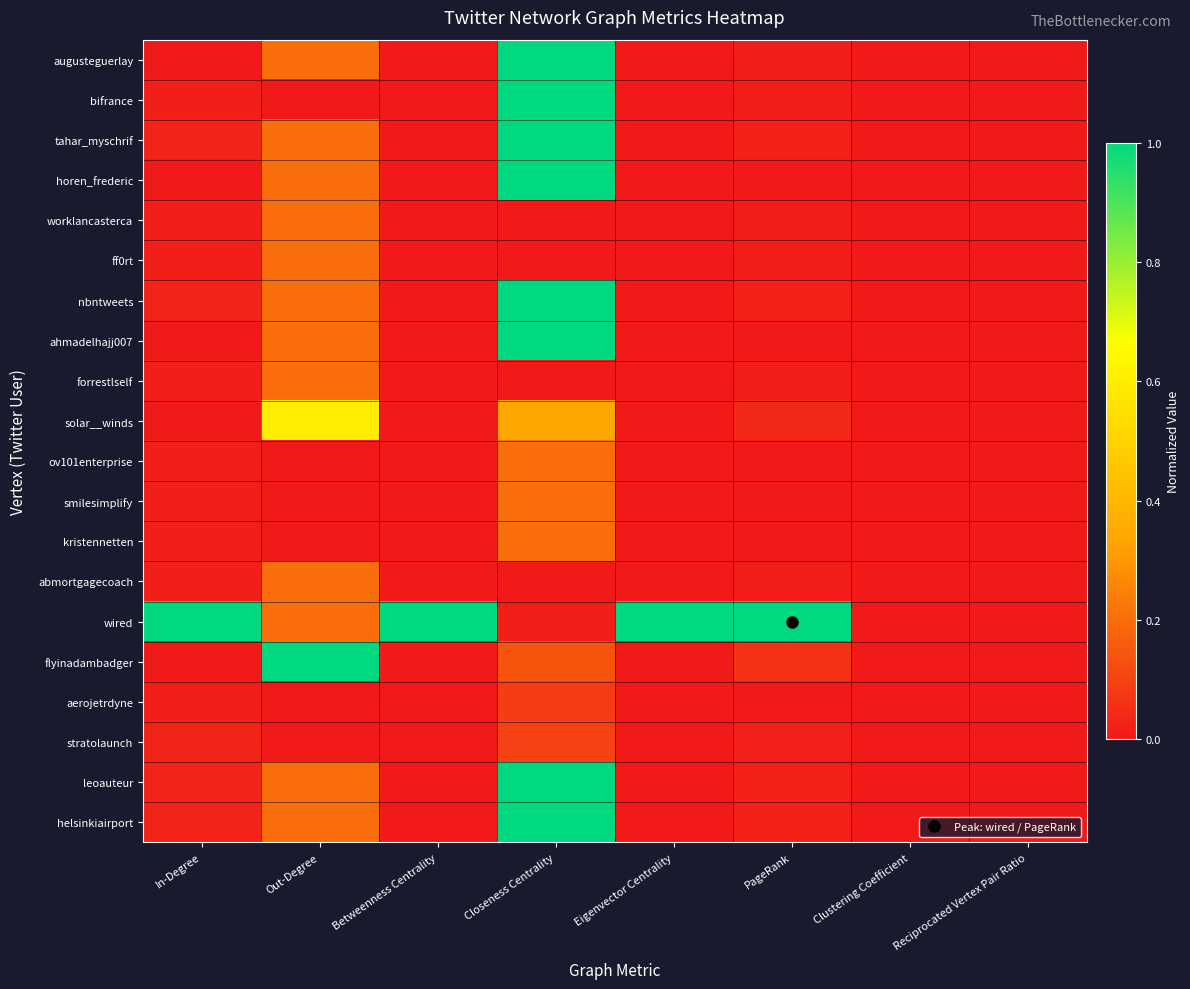

Reading left to right, list all the values displayed in this chart.

augusteguerlay: In-Degree=0.0	Out-Degree=0.2	Betweenness Centrality=0.0	Closeness Centrality=1.0	Eigenvector Centrality=0.0	PageRank=0.0	Clustering Coefficient=0.0	Reciprocated Vertex Pair Ratio=0.0
bifrance: In-Degree=0.0	Out-Degree=0.0	Betweenness Centrality=0.0	Closeness Centrality=1.0	Eigenvector Centrality=0.0	PageRank=0.0	Clustering Coefficient=0.0	Reciprocated Vertex Pair Ratio=0.0
tahar_myschrif: In-Degree=0.0	Out-Degree=0.2	Betweenness Centrality=0.0	Closeness Centrality=1.0	Eigenvector Centrality=0.0	PageRank=0.0	Clustering Coefficient=0.0	Reciprocated Vertex Pair Ratio=0.0
horen_frederic: In-Degree=0.0	Out-Degree=0.2	Betweenness Centrality=0.0	Closeness Centrality=1.0	Eigenvector Centrality=0.0	PageRank=0.0	Clustering Coefficient=0.0	Reciprocated Vertex Pair Ratio=0.0
worklancasterca: In-Degree=0.0	Out-Degree=0.2	Betweenness Centrality=0.0	Closeness Centrality=0.0	Eigenvector Centrality=0.0	PageRank=0.0	Clustering Coefficient=0.0	Reciprocated Vertex Pair Ratio=0.0
ff0rt: In-Degree=0.0	Out-Degree=0.2	Betweenness Centrality=0.0	Closeness Centrality=0.0	Eigenvector Centrality=0.0	PageRank=0.0	Clustering Coefficient=0.0	Reciprocated Vertex Pair Ratio=0.0
nbntweets: In-Degree=0.0	Out-Degree=0.2	Betweenness Centrality=0.0	Closeness Centrality=1.0	Eigenvector Centrality=0.0	PageRank=0.0	Clustering Coefficient=0.0	Reciprocated Vertex Pair Ratio=0.0
ahmadelhajj007: In-Degree=0.0	Out-Degree=0.2	Betweenness Centrality=0.0	Closeness Centrality=1.0	Eigenvector Centrality=0.0	PageRank=0.0	Clustering Coefficient=0.0	Reciprocated Vertex Pair Ratio=0.0
forrestlself: In-Degree=0.0	Out-Degree=0.2	Betweenness Centrality=0.0	Closeness Centrality=0.0	Eigenvector Centrality=0.0	PageRank=0.0	Clustering Coefficient=0.0	Reciprocated Vertex Pair Ratio=0.0
solar__winds: In-Degree=0.0	Out-Degree=0.6	Betweenness Centrality=0.0	Closeness Centrality=0.3	Eigenvector Centrality=0.0	PageRank=0.0	Clustering Coefficient=0.0	Reciprocated Vertex Pair Ratio=0.0
ov101enterprise: In-Degree=0.0	Out-Degree=0.0	Betweenness Centrality=0.0	Closeness Centrality=0.2	Eigenvector Centrality=0.0	PageRank=0.0	Clustering Coefficient=0.0	Reciprocated Vertex Pair Ratio=0.0
smilesimplify: In-Degree=0.0	Out-Degree=0.0	Betweenness Centrality=0.0	Closeness Centrality=0.2	Eigenvector Centrality=0.0	PageRank=0.0	Clustering Coefficient=0.0	Reciprocated Vertex Pair Ratio=0.0
kristennetten: In-Degree=0.0	Out-Degree=0.0	Betweenness Centrality=0.0	Closeness Centrality=0.2	Eigenvector Centrality=0.0	PageRank=0.0	Clustering Coefficient=0.0	Reciprocated Vertex Pair Ratio=0.0
abmortgagecoach: In-Degree=0.0	Out-Degree=0.2	Betweenness Centrality=0.0	Closeness Centrality=0.0	Eigenvector Centrality=0.0	PageRank=0.0	Clustering Coefficient=0.0	Reciprocated Vertex Pair Ratio=0.0
wired: In-Degree=1.0	Out-Degree=0.2	Betweenness Centrality=1.0	Closeness Centrality=0.0	Eigenvector Centrality=1.0	PageRank=1.0	Clustering Coefficient=0.0	Reciprocated Vertex Pair Ratio=0.0
flyinadambadger: In-Degree=0.0	Out-Degree=1.0	Betweenness Centrality=0.0	Closeness Centrality=0.1	Eigenvector Centrality=0.0	PageRank=0.1	Clustering Coefficient=0.0	Reciprocated Vertex Pair Ratio=0.0
aerojetrdyne: In-Degree=0.0	Out-Degree=0.0	Betweenness Centrality=0.0	Closeness Centrality=0.1	Eigenvector Centrality=0.0	PageRank=0.0	Clustering Coefficient=0.0	Reciprocated Vertex Pair Ratio=0.0
stratolaunch: In-Degree=0.0	Out-Degree=0.0	Betweenness Centrality=0.0	Closeness Centrality=0.1	Eigenvector Centrality=0.0	PageRank=0.0	Clustering Coefficient=0.0	Reciprocated Vertex Pair Ratio=0.0
leoauteur: In-Degree=0.0	Out-Degree=0.2	Betweenness Centrality=0.0	Closeness Centrality=1.0	Eigenvector Centrality=0.0	PageRank=0.0	Clustering Coefficient=0.0	Reciprocated Vertex Pair Ratio=0.0
helsinkiairport: In-Degree=0.0	Out-Degree=0.2	Betweenness Centrality=0.0	Closeness Centrality=1.0	Eigenvector Centrality=0.0	PageRank=0.0	Clustering Coefficient=0.0	Reciprocated Vertex Pair Ratio=0.0